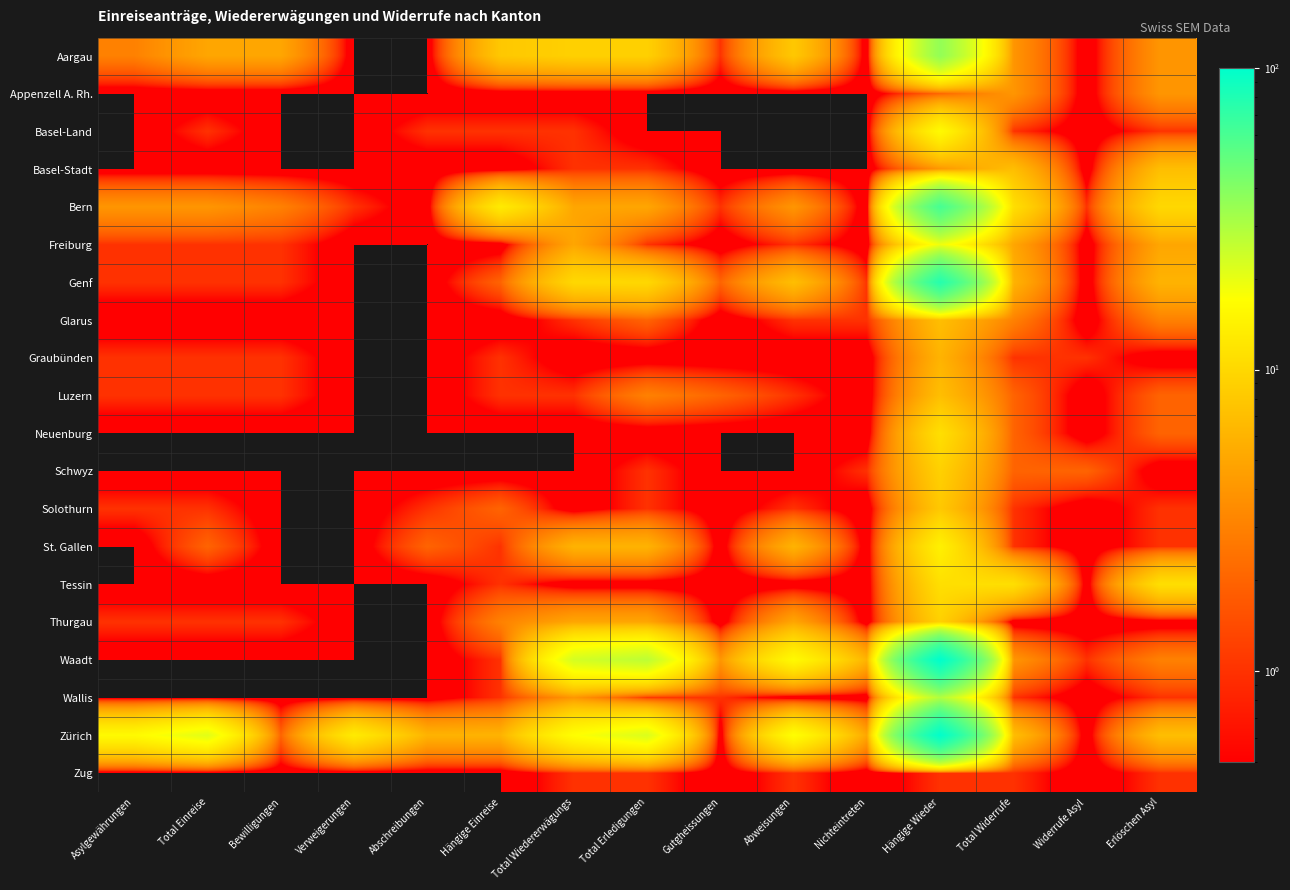

Which series has the largest total across all categories?

Zürich